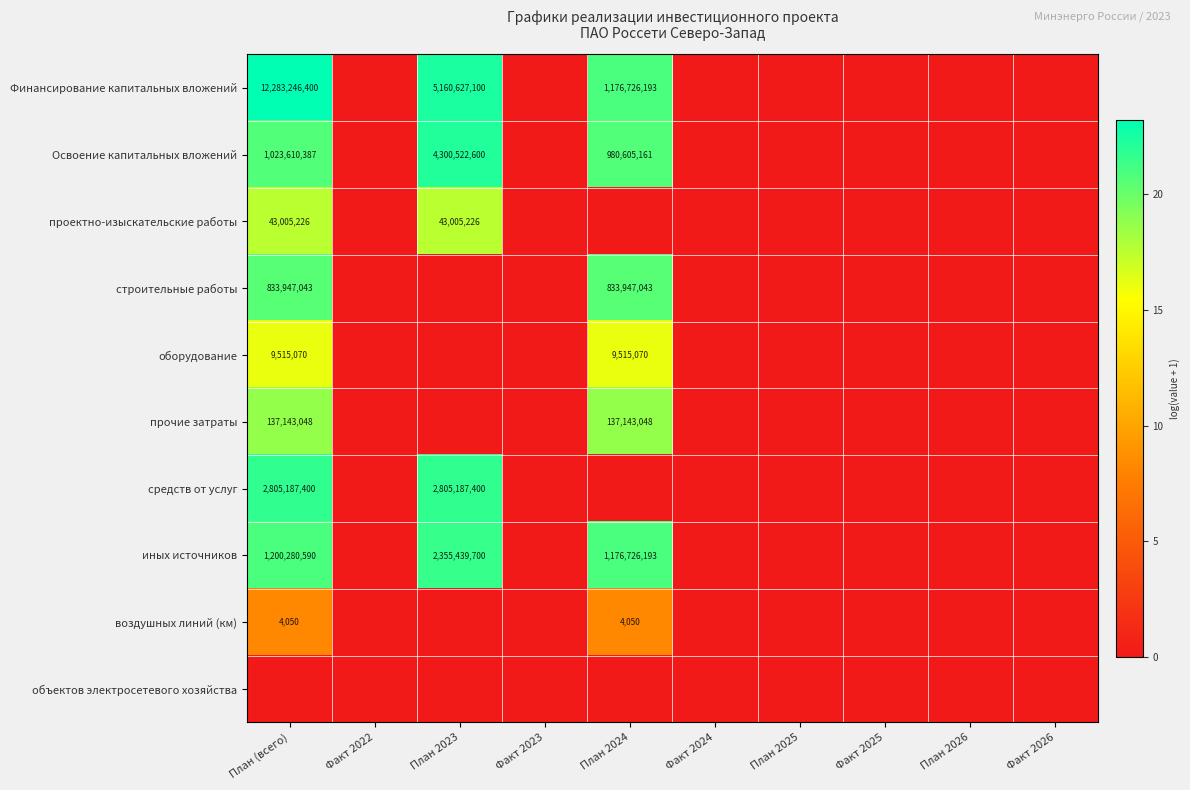

Is it true that иных источников equals 1176726193 at План 2024?

True